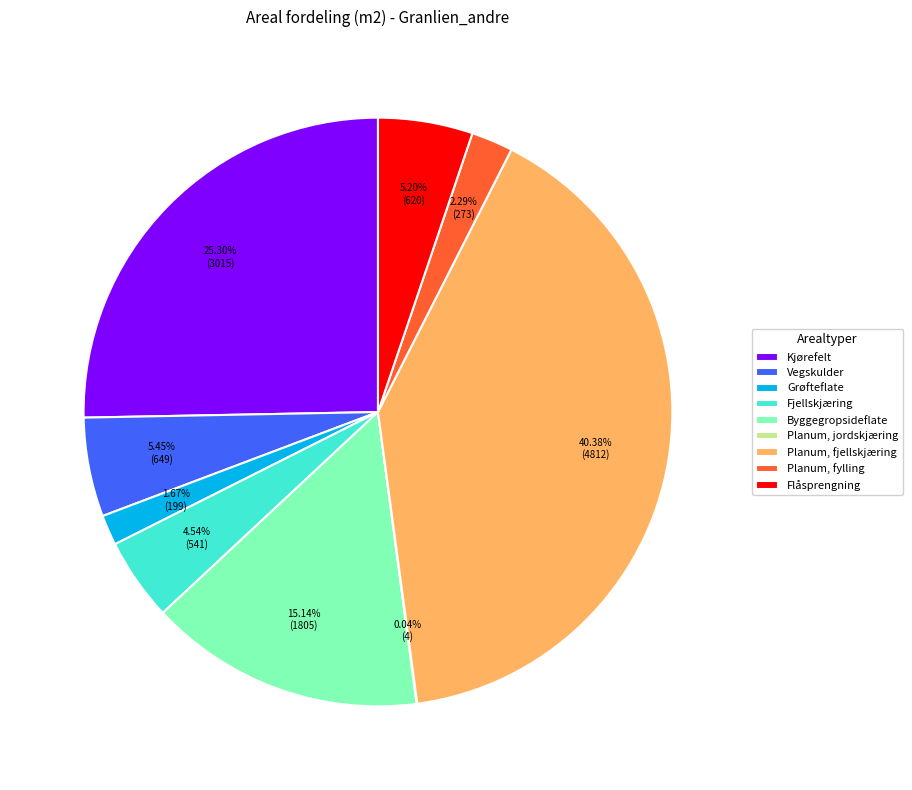

What is the largest slice in the pie chart?

Planum, fjellskjæring